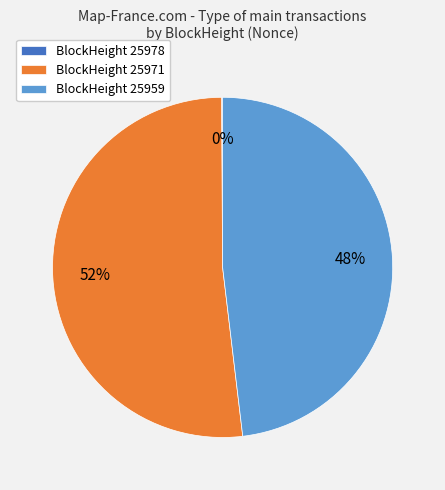

To the nearest percent, what percentage of the pie is BlockHeight 25971?

52%